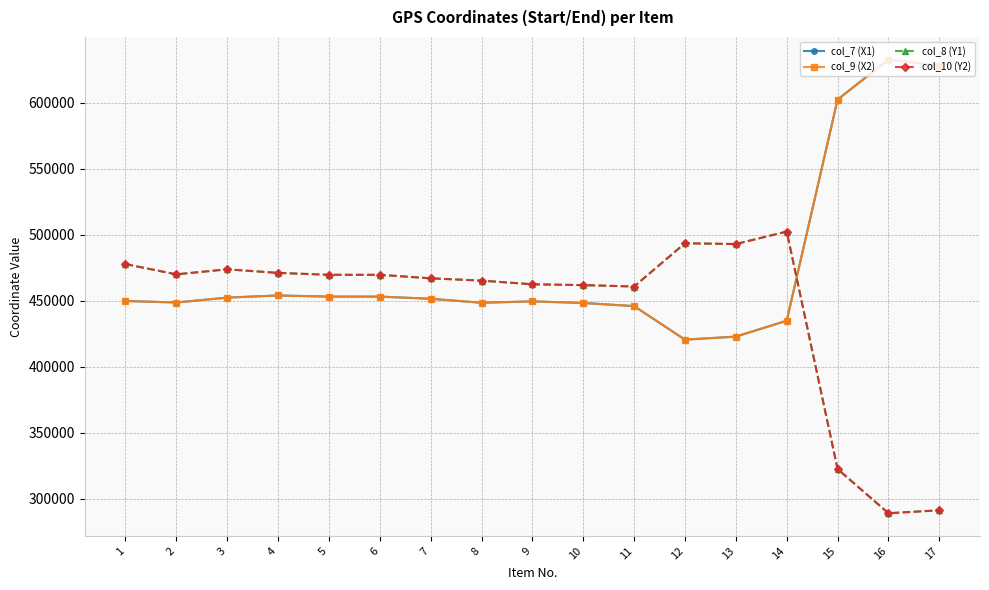

Does the chart have visible grid lines?

Yes